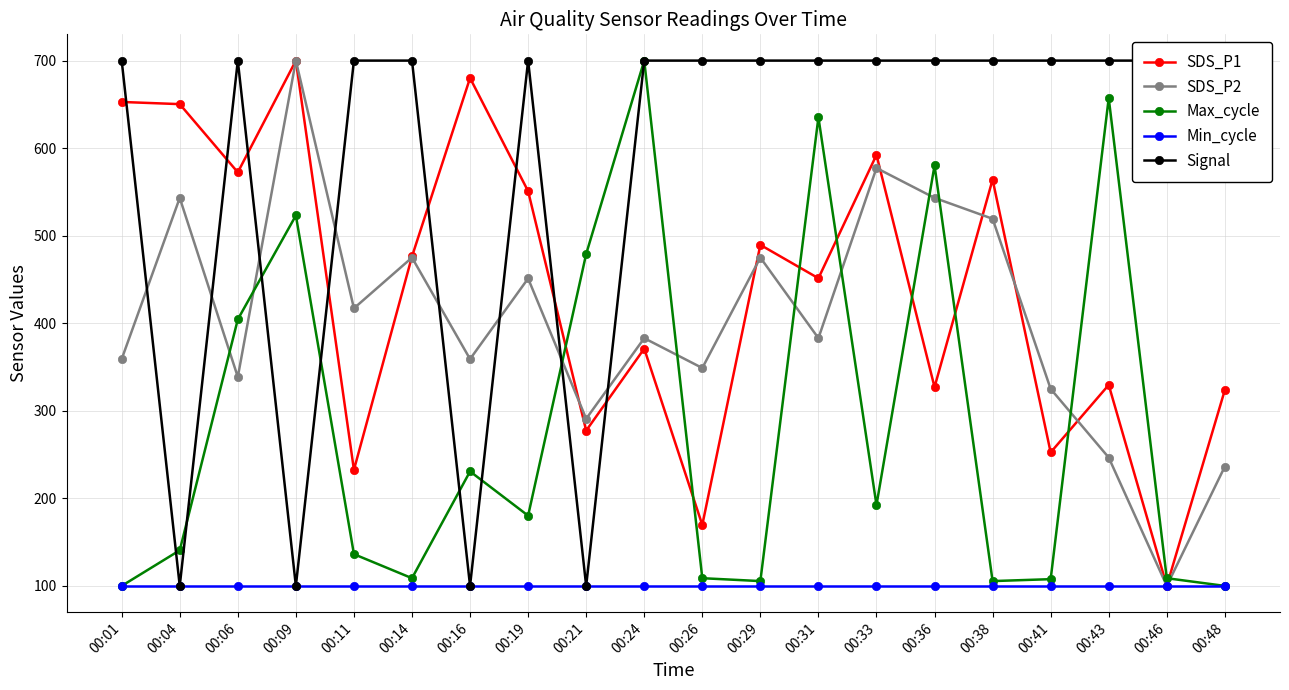

Which category has the highest value in the Min_cycle series?

00:01